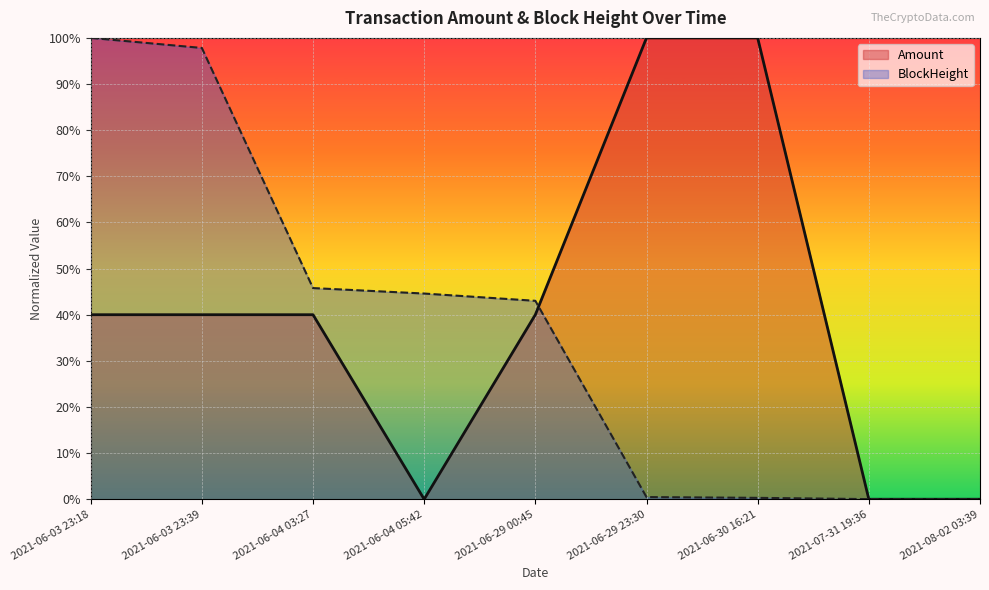

What is the average value of the Amount series?

0.4